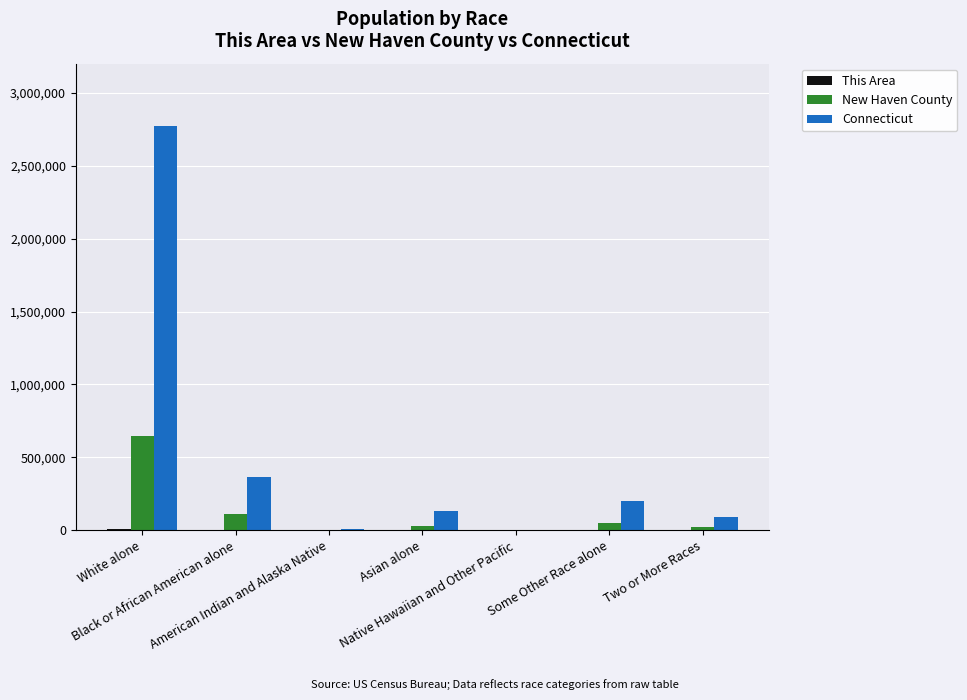

Which series has the largest total across all categories?

Connecticut